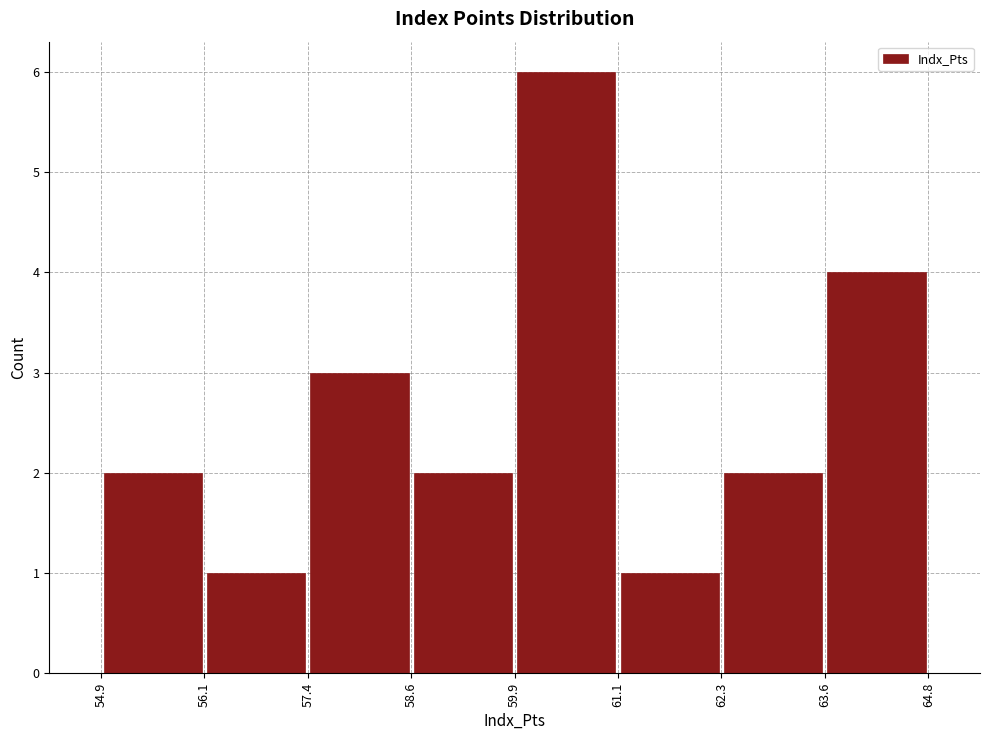

Reading left to right, transcribe this chart: for each bar, give the range it covers on the x-axis and its height. The values are not printed on the chart, so give them approximately, as read against the axis.

54.9 to 56.1: 2
56.1 to 57.4: 1
57.4 to 58.6: 3
58.6 to 59.9: 2
59.9 to 61.1: 6
61.1 to 62.3: 1
62.3 to 63.6: 2
63.6 to 64.8: 4